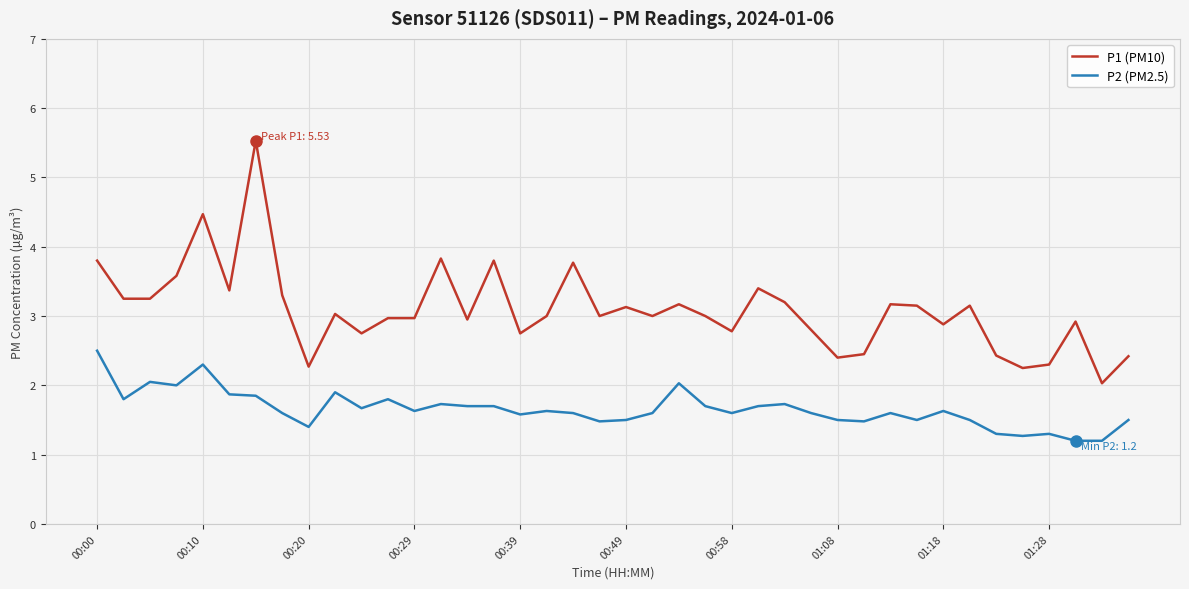

Does the chart display data point markers on the line(s)?

No